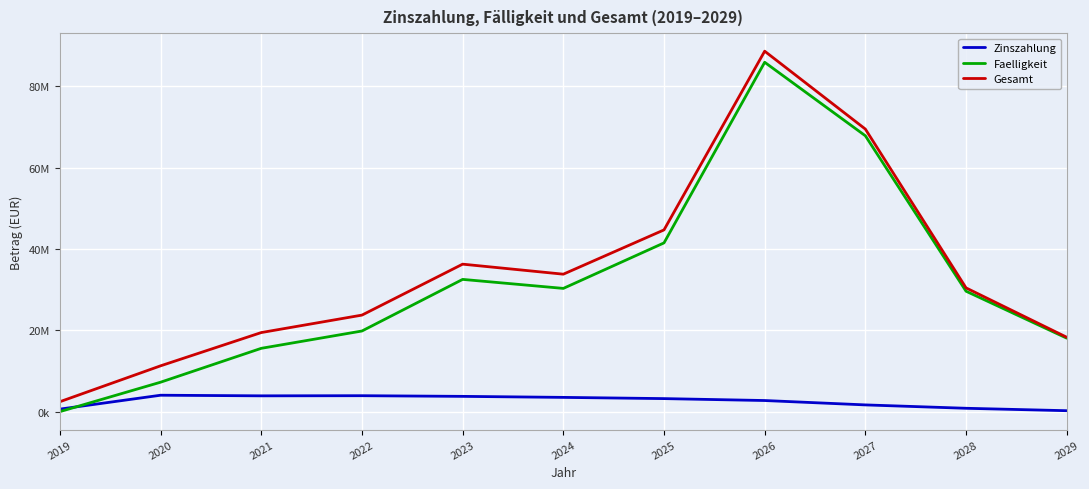

Which series changed the most between 2021 and 2024?

Faelligkeit